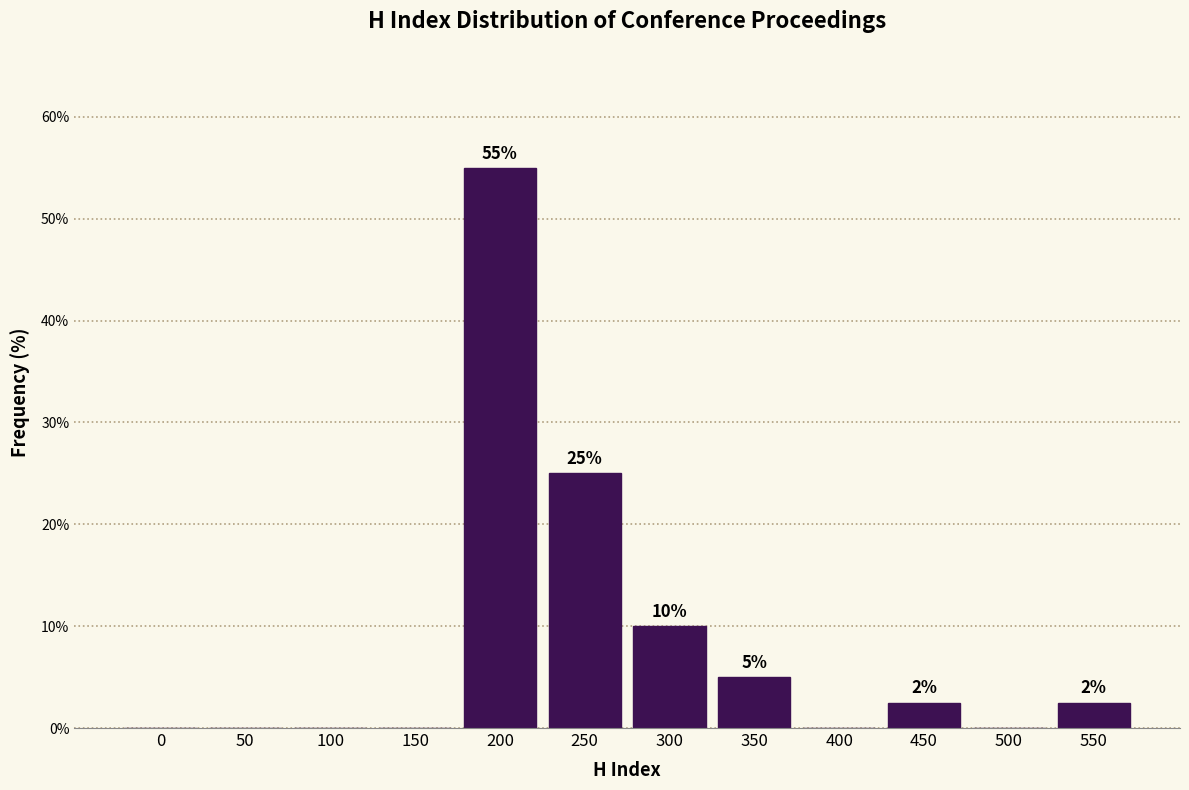

What value does the data have at 350?

5.0